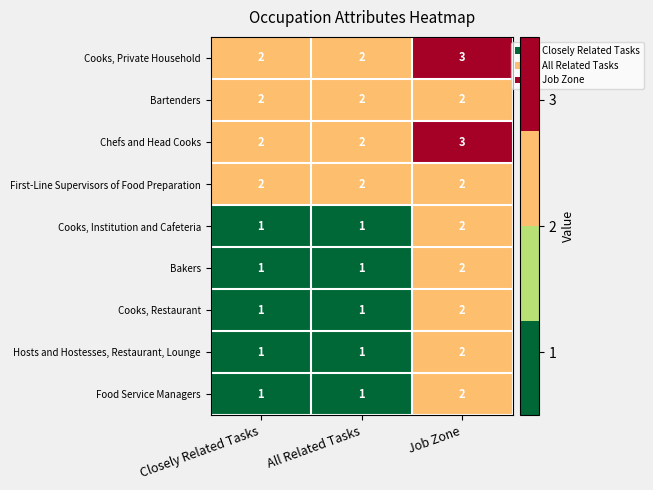

What is the sum of all Chefs and Head Cooks values?

7